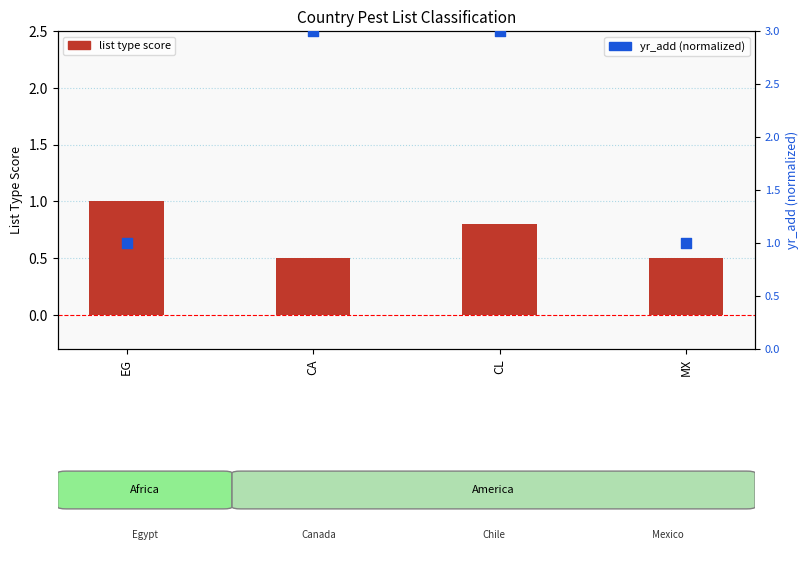

Is the value of list type score at CA greater than the value of yr_add (normalized) at EG?

No